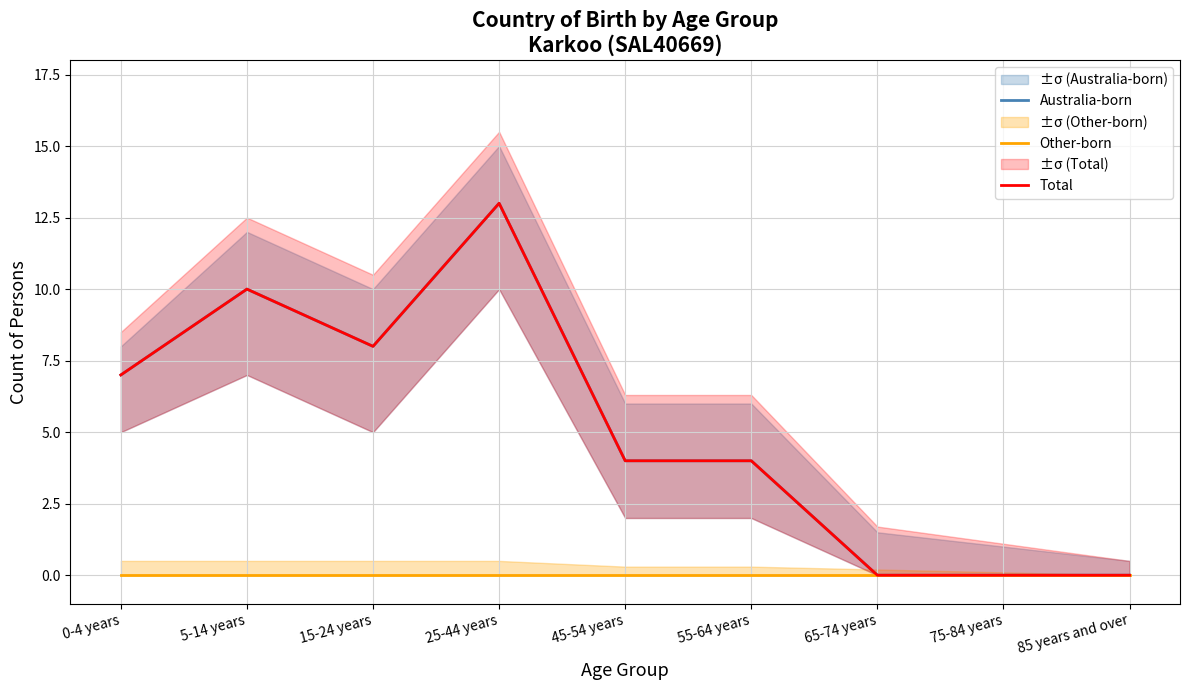

What position from the left is 65-74 years?

7